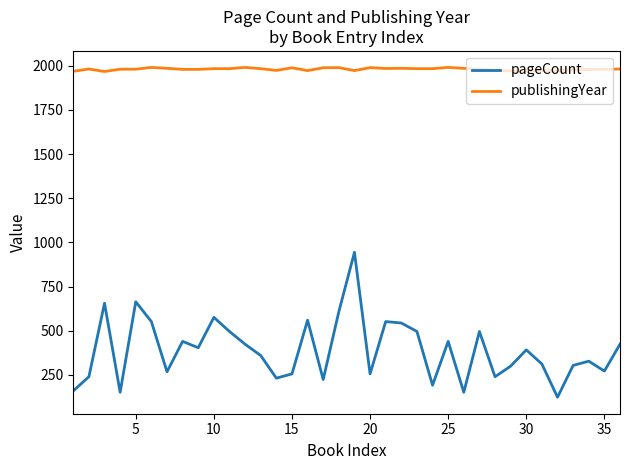

What is the maximum value shown in the chart?

1990